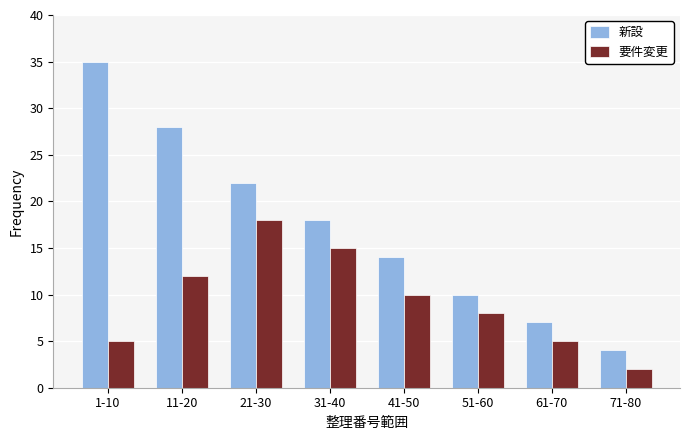

Reading left to right, list all the values displayed in this chart.

新設: 35	28	22	18	14	10	7	4
要件変更: 5	12	18	15	10	8	5	2